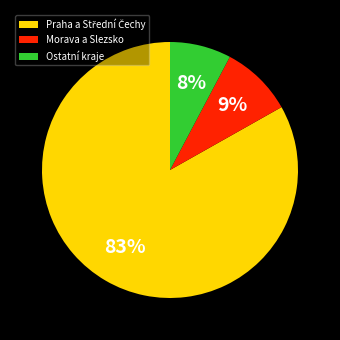

Which category has the smallest portion of the pie?

Ostatní kraje